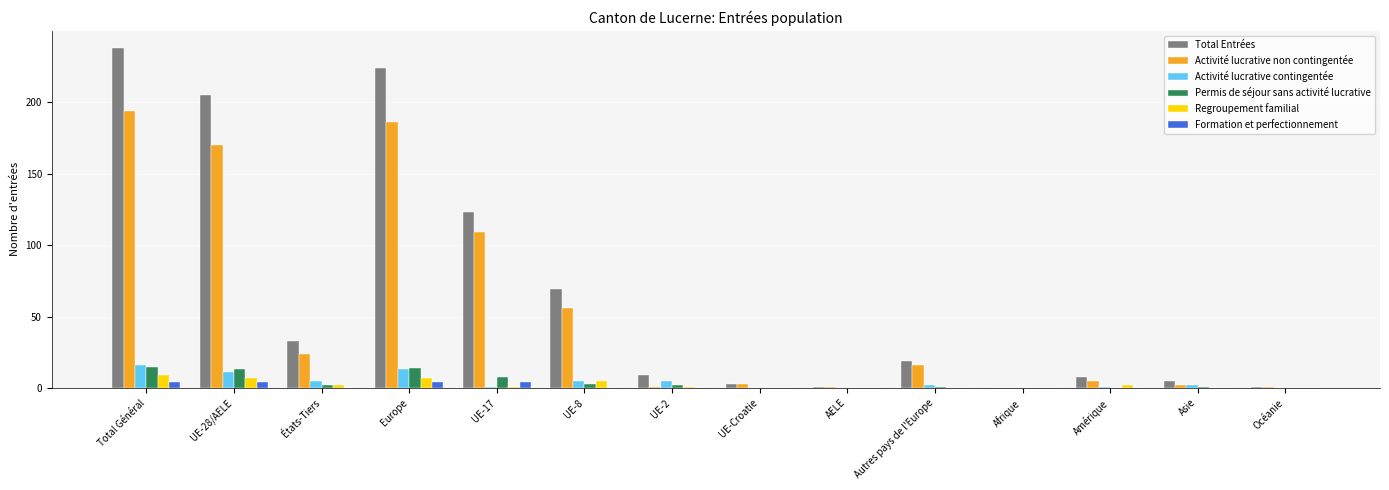

What is the sum of all Regroupement familial values?

34